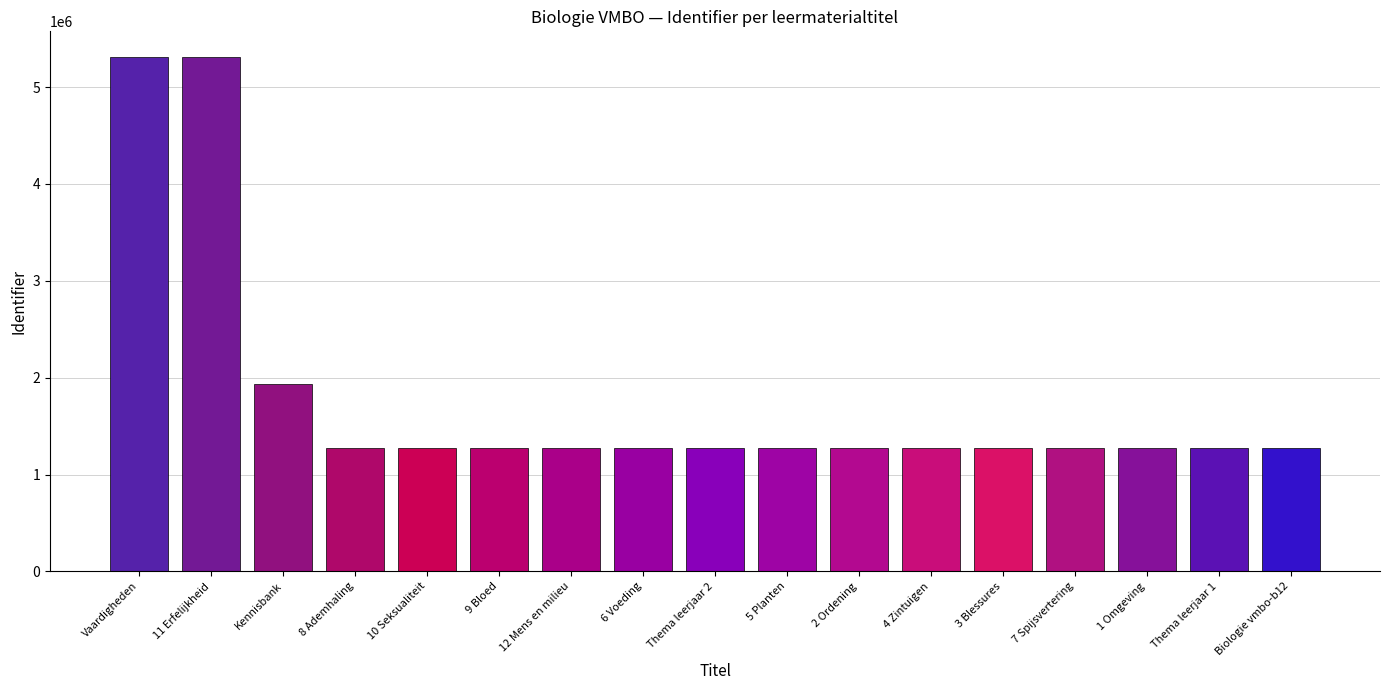

Is it true that the value at 8 Ademhaling is 2057957?

False